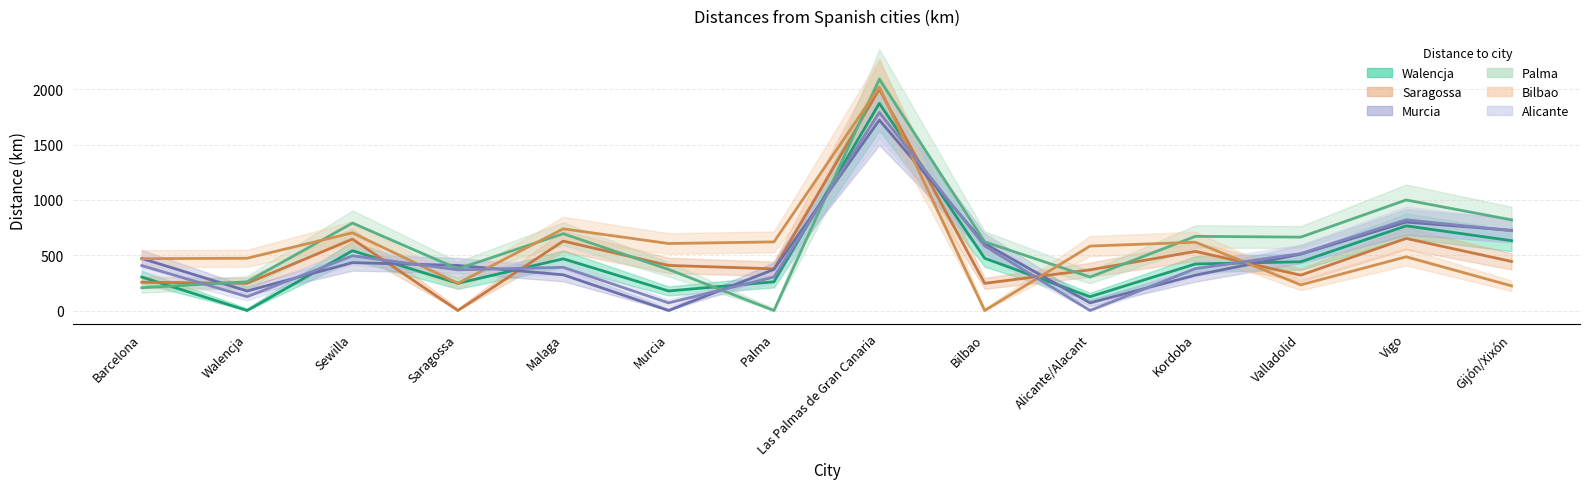

Reading left to right, extract all data points from this chart.

Walencja: 303	0	541	246	468	177	260	1874	473	125	421	441	766	632
Saragossa: 256	246	646	0	628	408	377	2001	246	368	535	320	652	444
Murcia: 471	177	433	408	323	0	372	1723	606	69	320	510	800	726
Palma: 206	260	791	377	695	372	0	2093	621	303	671	664	1000	820
Bilbao: 469	473	703	246	739	606	621	2022	0	583	618	232	486	223
Alicante: 407	125	495	368	391	69	303	1792	583	0	379	515	821	722